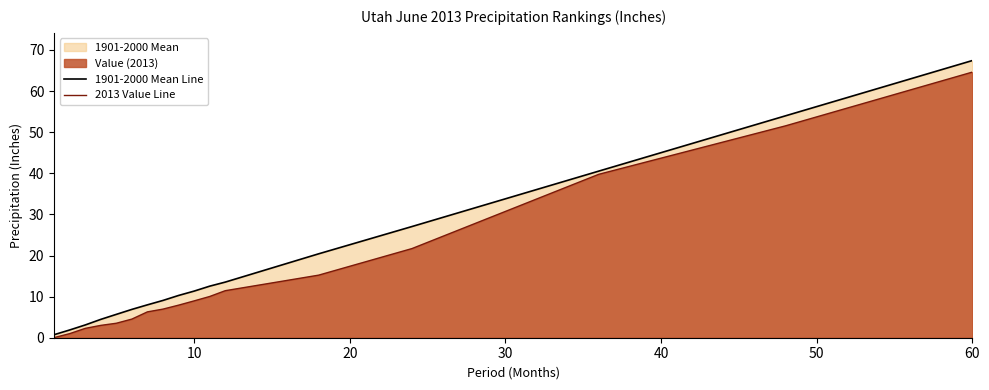

True or false: 2013 Value Line has more than 1 points higher than both neighbors.

False